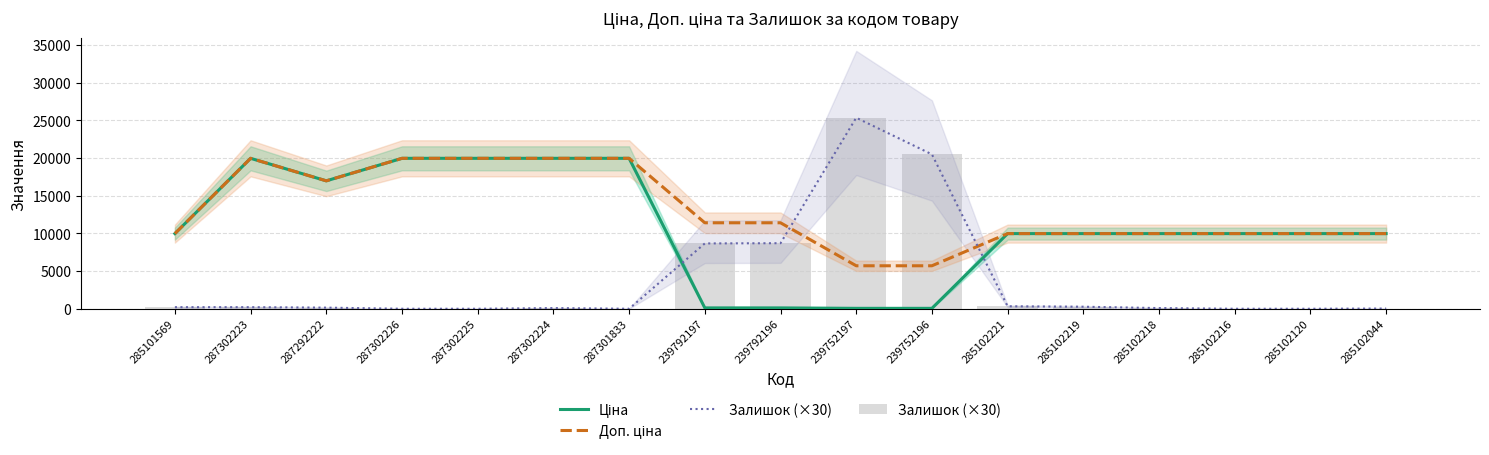

What is the label of the 11th bar from the left?

239752196